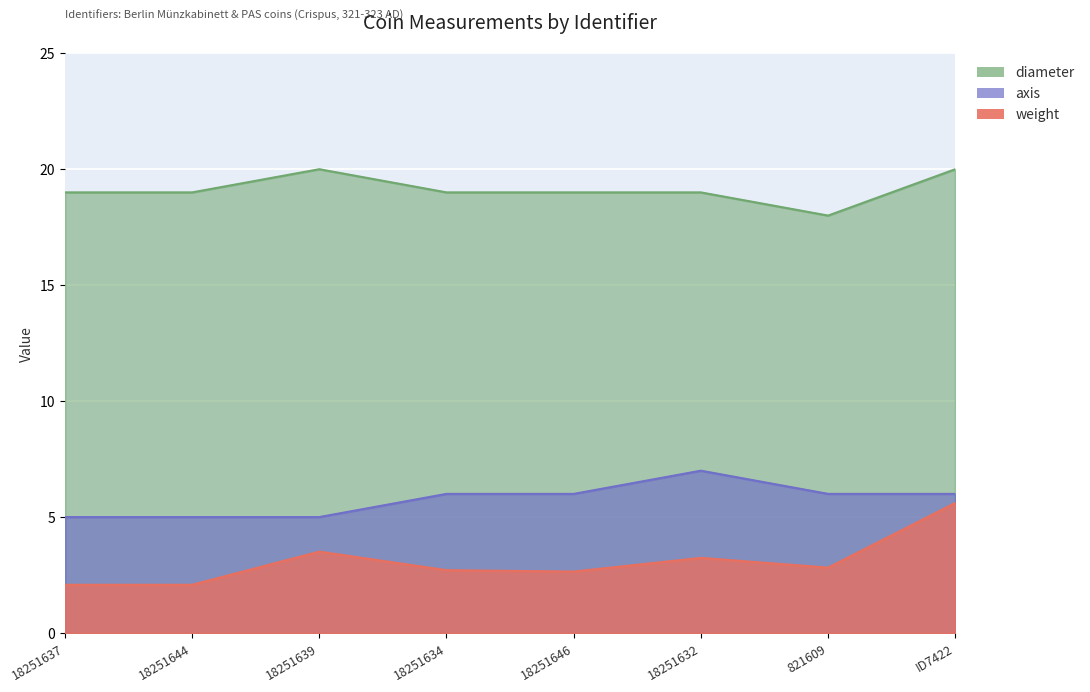

What is the maximum value for axis?

7.0